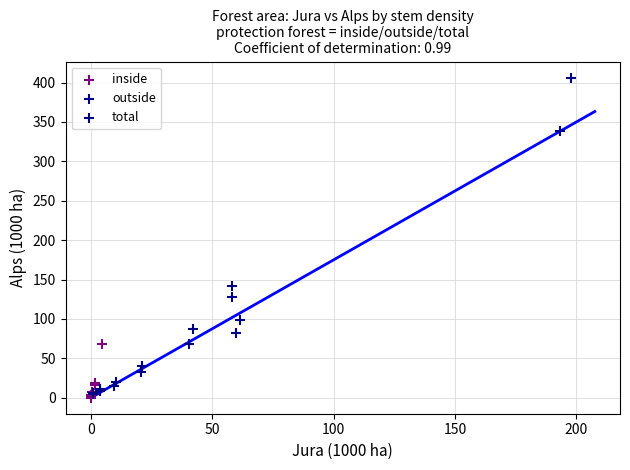

Which series has the widest spread of Y values?

total